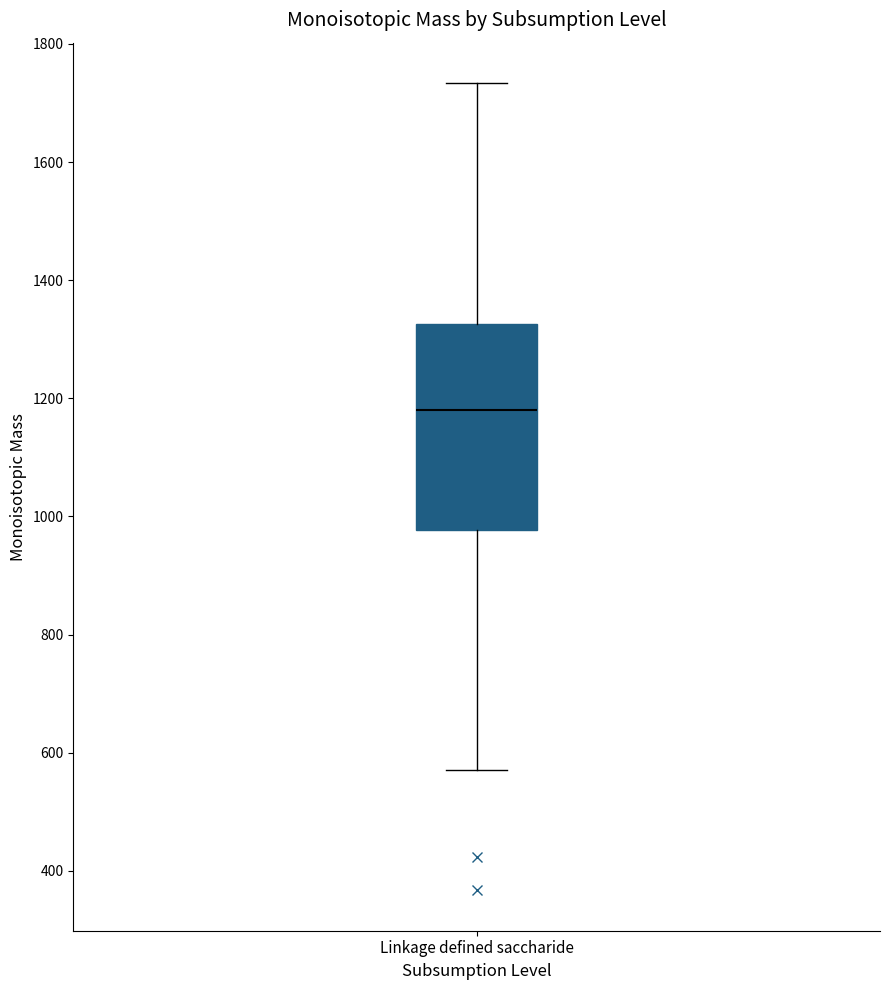

Read this box plot against the y-axis: the position of the median line, the range covered by the box, and the ends of both whiskers. The values are not printed on the chart, so give them approximately, as read against the axis.

median 1180, box 980 to 1320, whiskers 580 to 1740